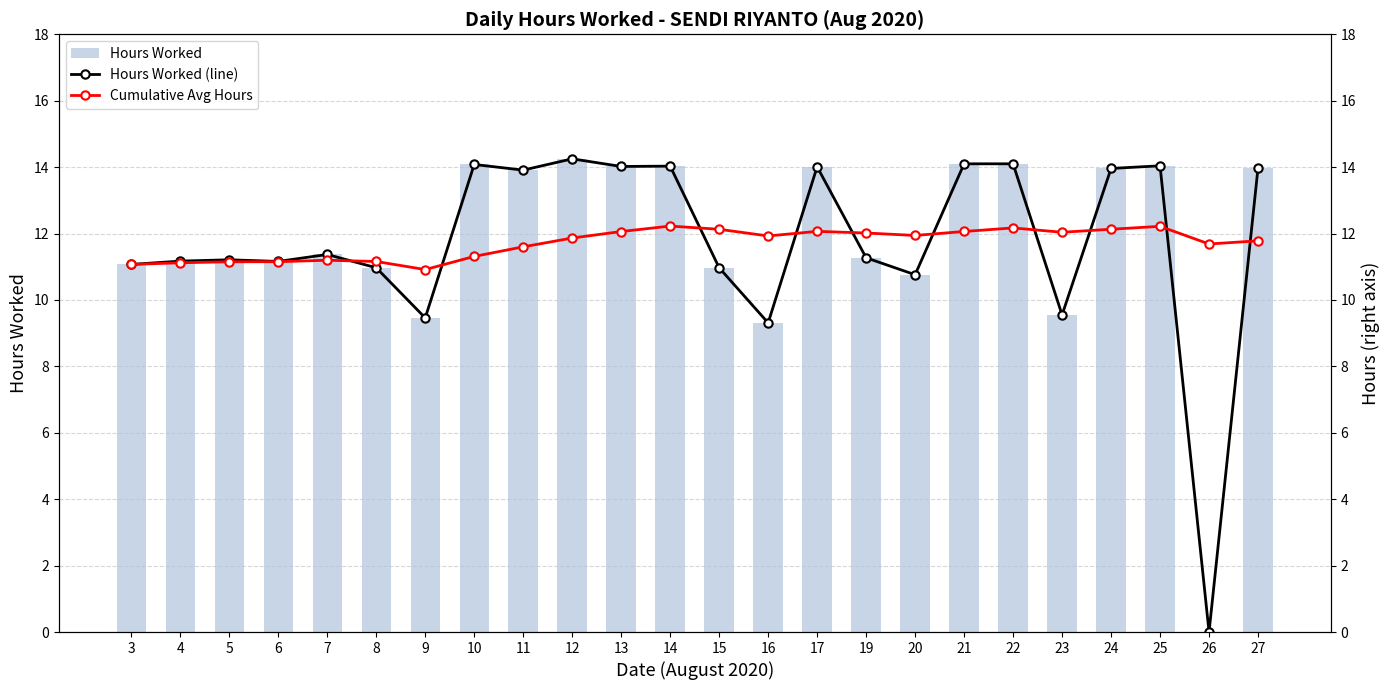

Between 11 and 16, which series saw the biggest shift?

Hours Worked